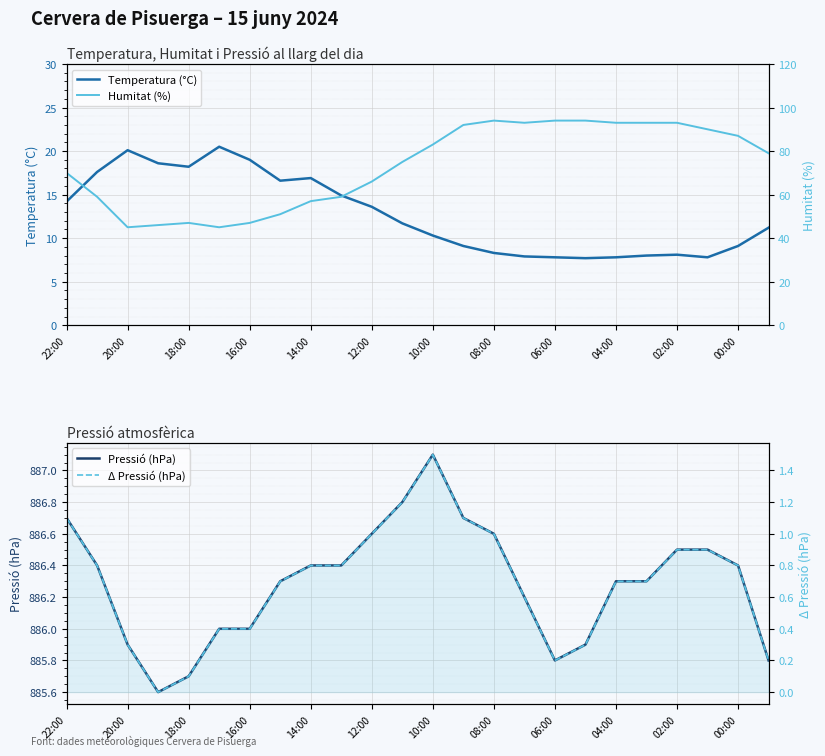

True or false: Humitat (%) has more than 0 points higher than both neighbors.

True